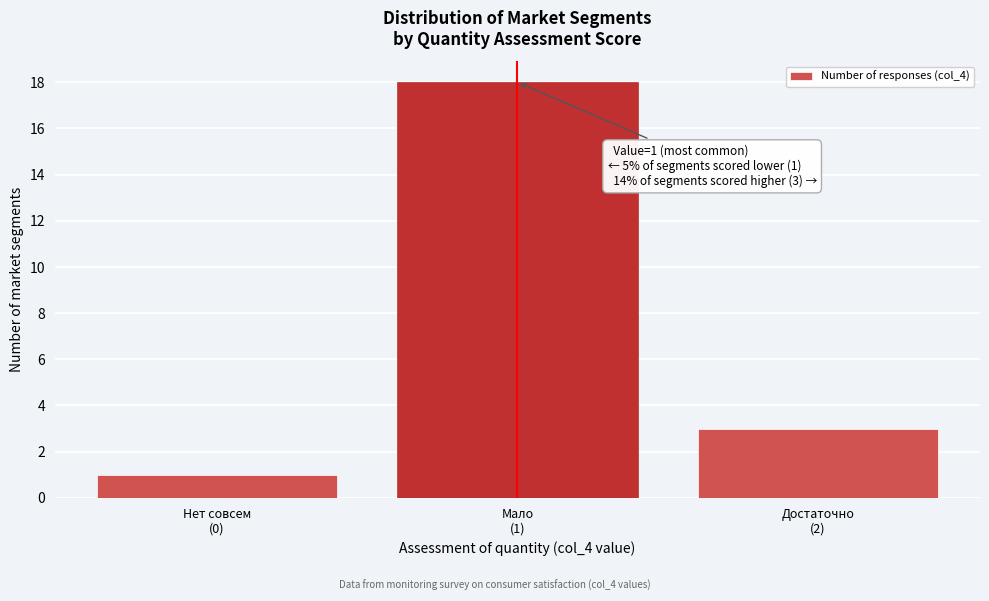

Reading left to right, what are all the values shown in this chart?

1	18	3